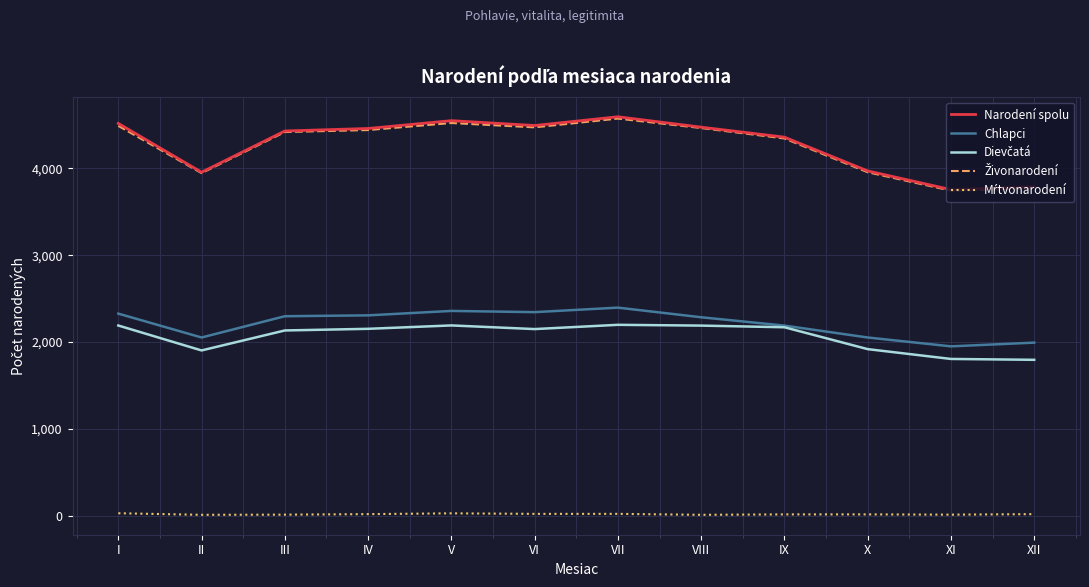

Is the value of Narodení spolu at III greater than the value of Chlapci at V?

Yes